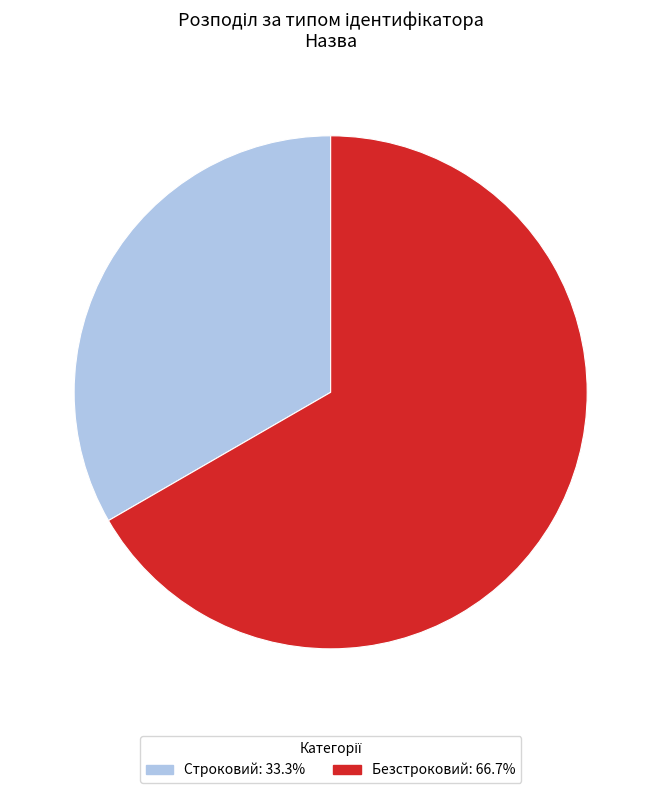

How many slices are in this pie chart?

2